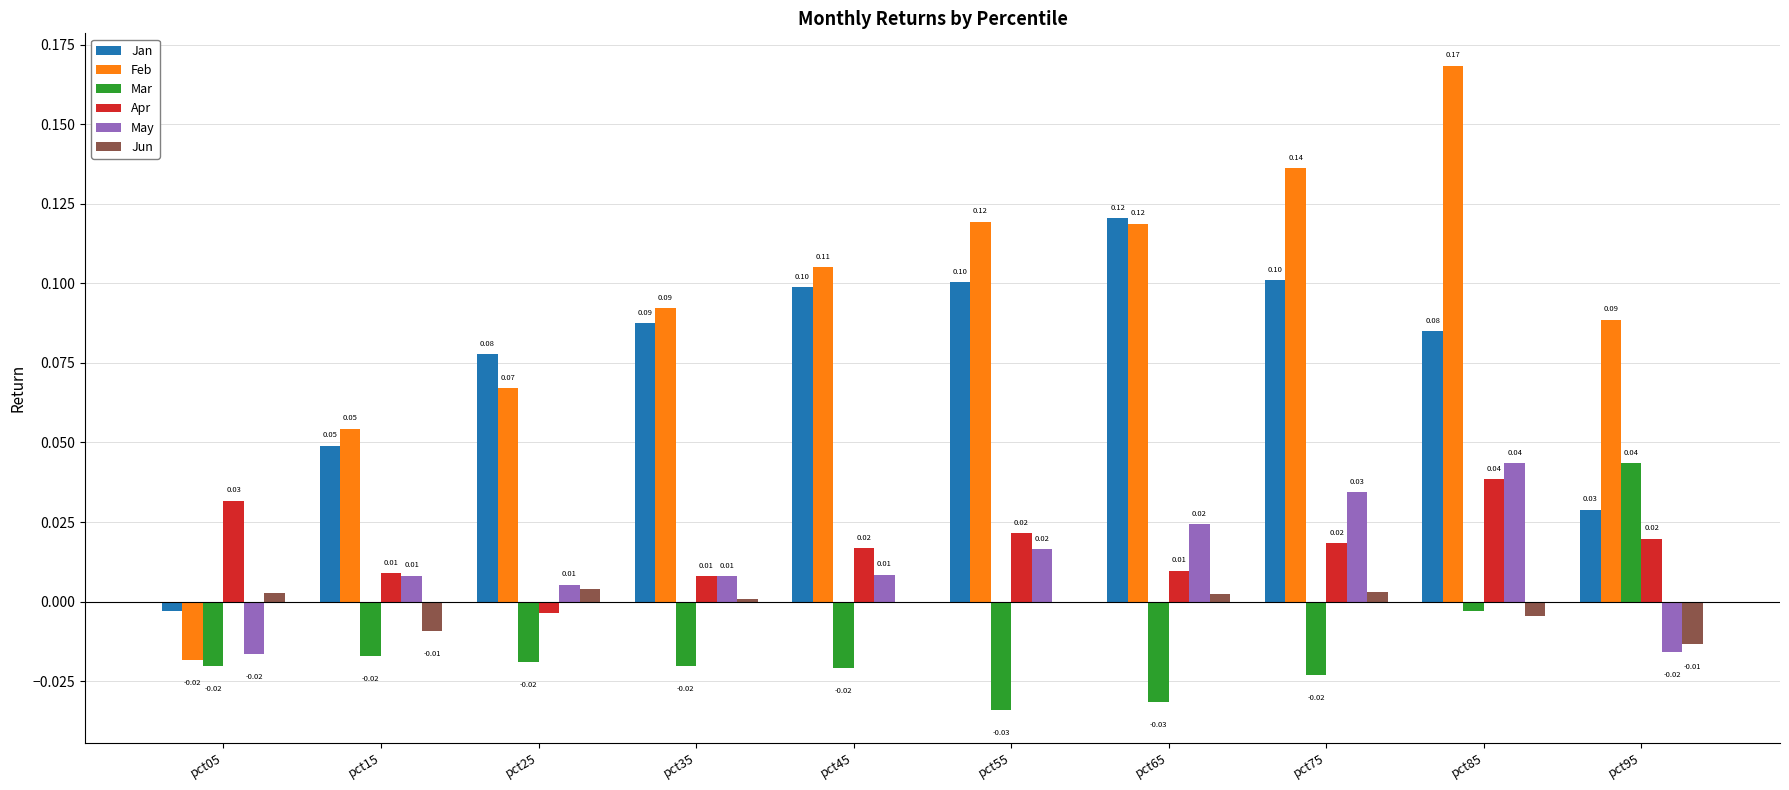

What are all the series names shown in the legend?

Jan, Feb, Mar, Apr, May, Jun